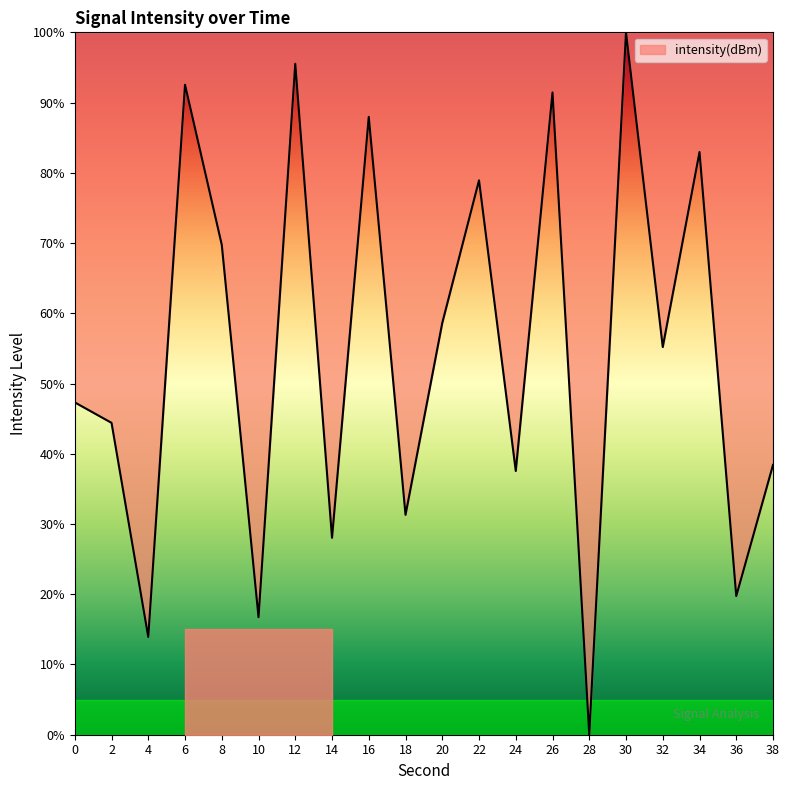

Between 18 and 28, which is larger?

18